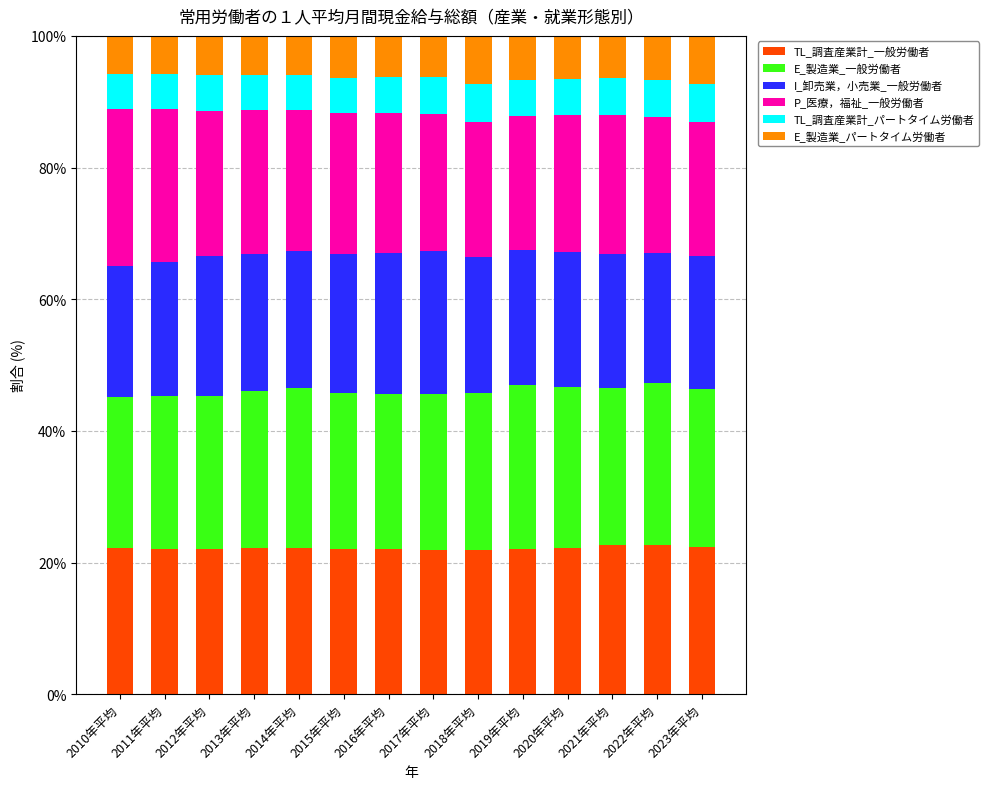

What is the minimum value for TL_調査産業計_一般労働者?

21.9